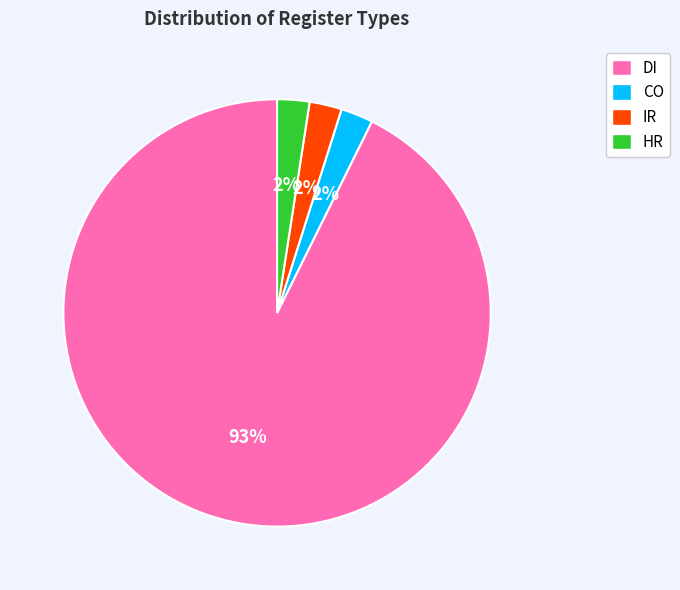

The DI slice represents 93% of the pie. True or false?

True